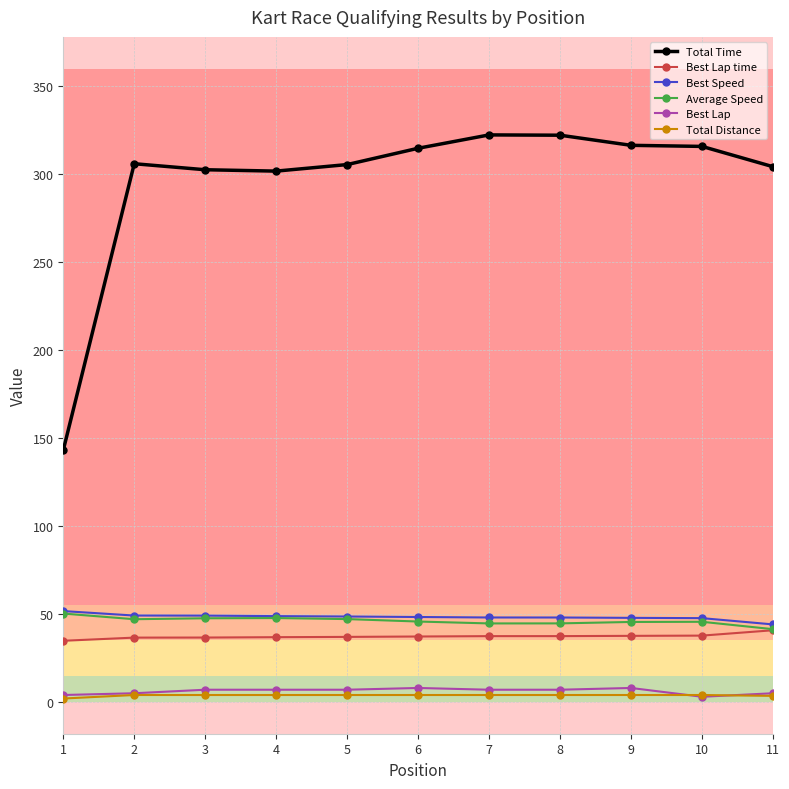

How many values in the Best Speed series exceed 48?

8